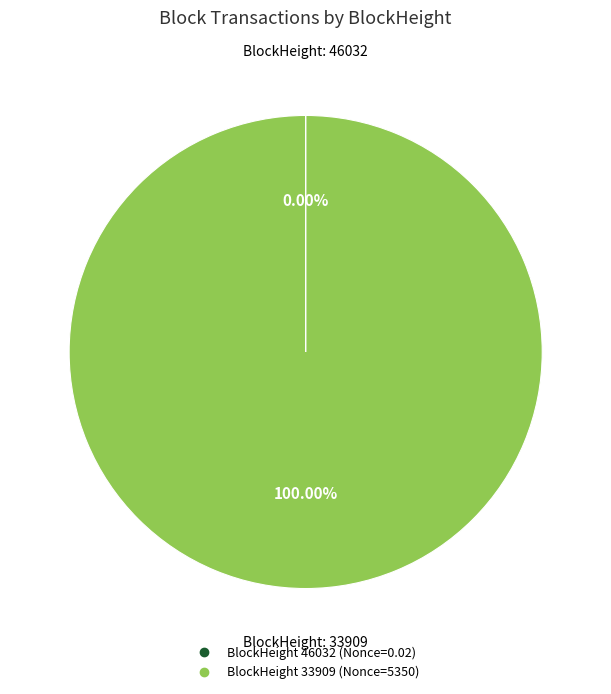

Is there a majority slice in this chart?

Yes